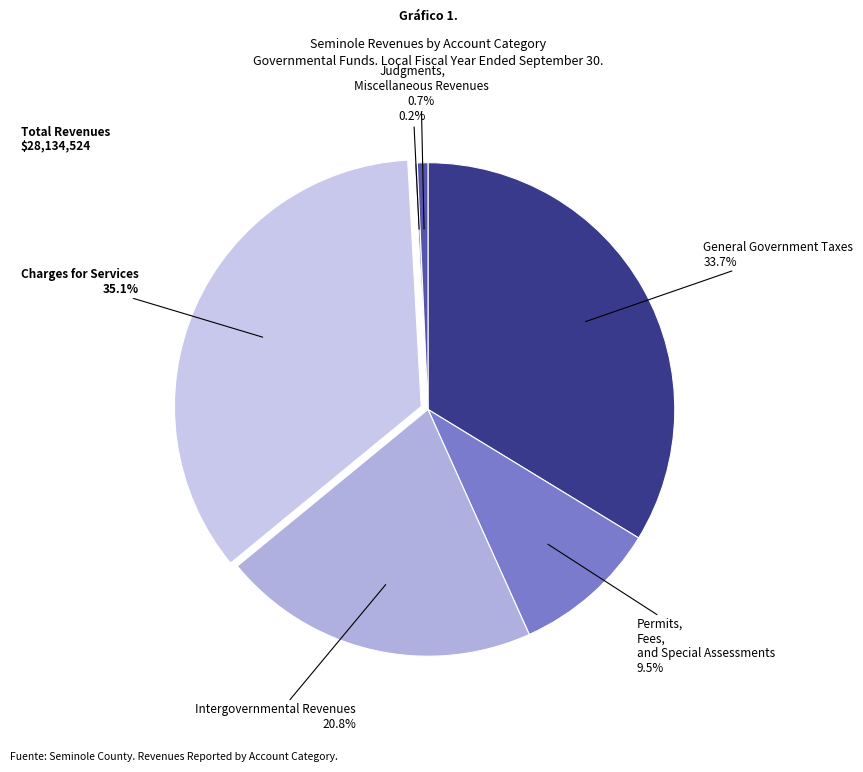

Which category has the smallest portion of the pie?

Judgments, Fines, and Forfeits